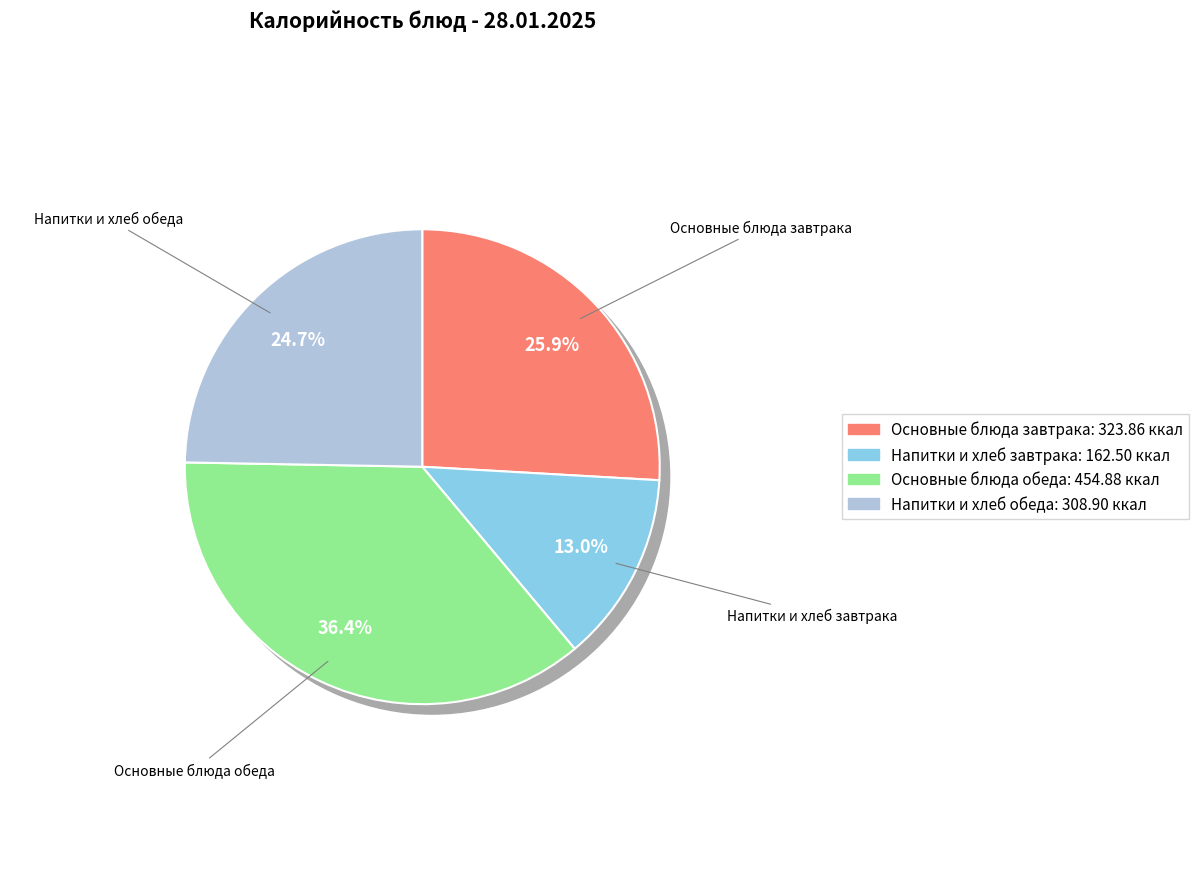

True or false: Чай с сахаром accounts for 14% of the total.

False